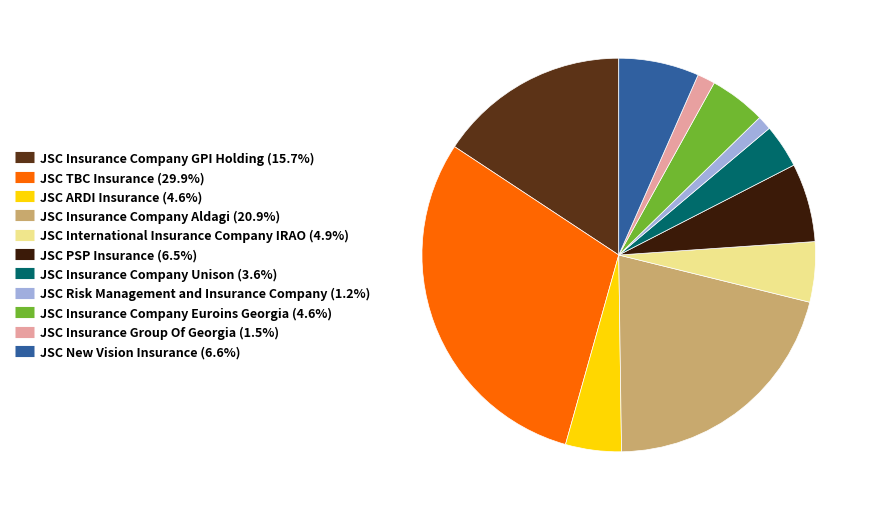

Is there a majority slice in this chart?

No